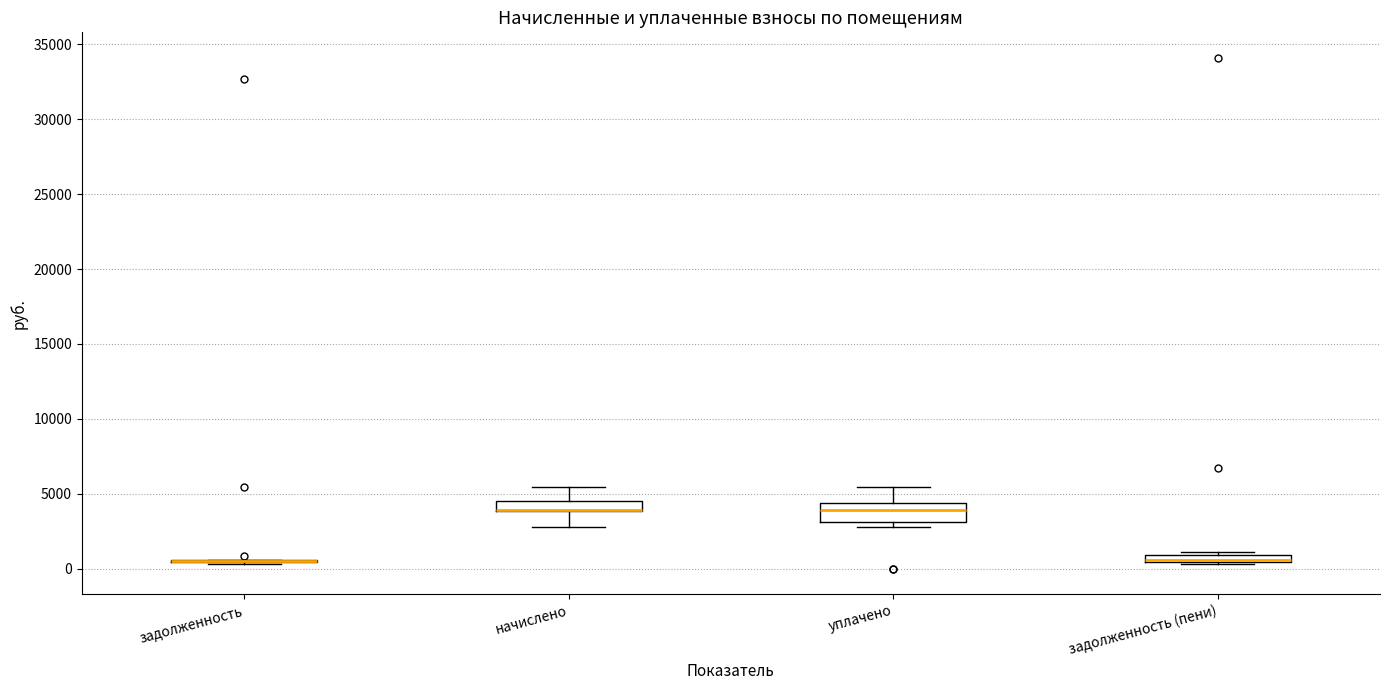

Where is the lower edge of the box for уплачено on the y-axis? The values are not printed on the chart, so give them approximately, as read against the axis.

3000